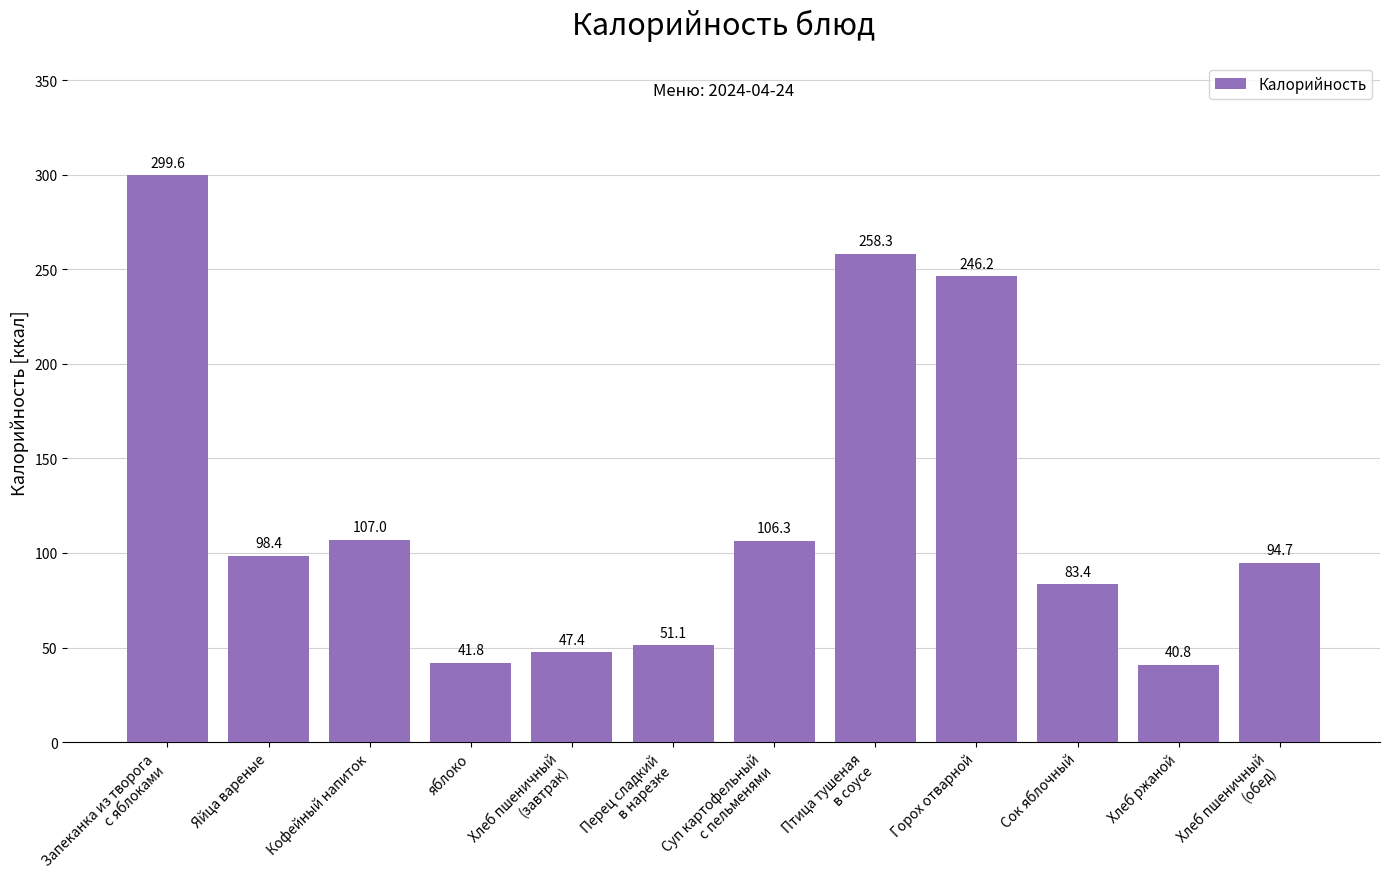

How many categories are shown in the chart?

12